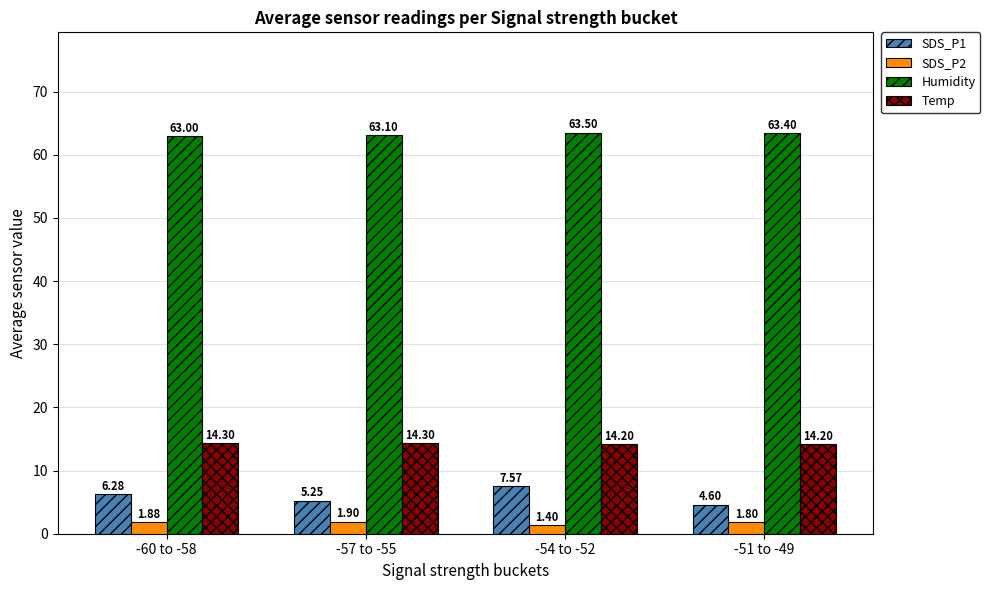

What is the total value across all series at -54 to -52?

86.7